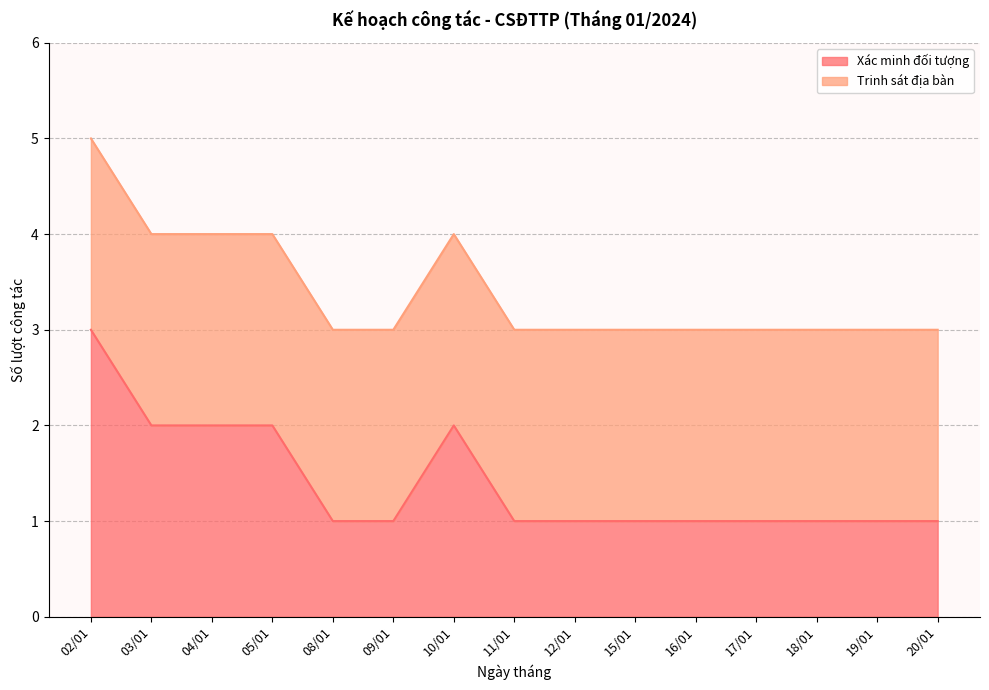

What is the minimum value shown in the chart?

1